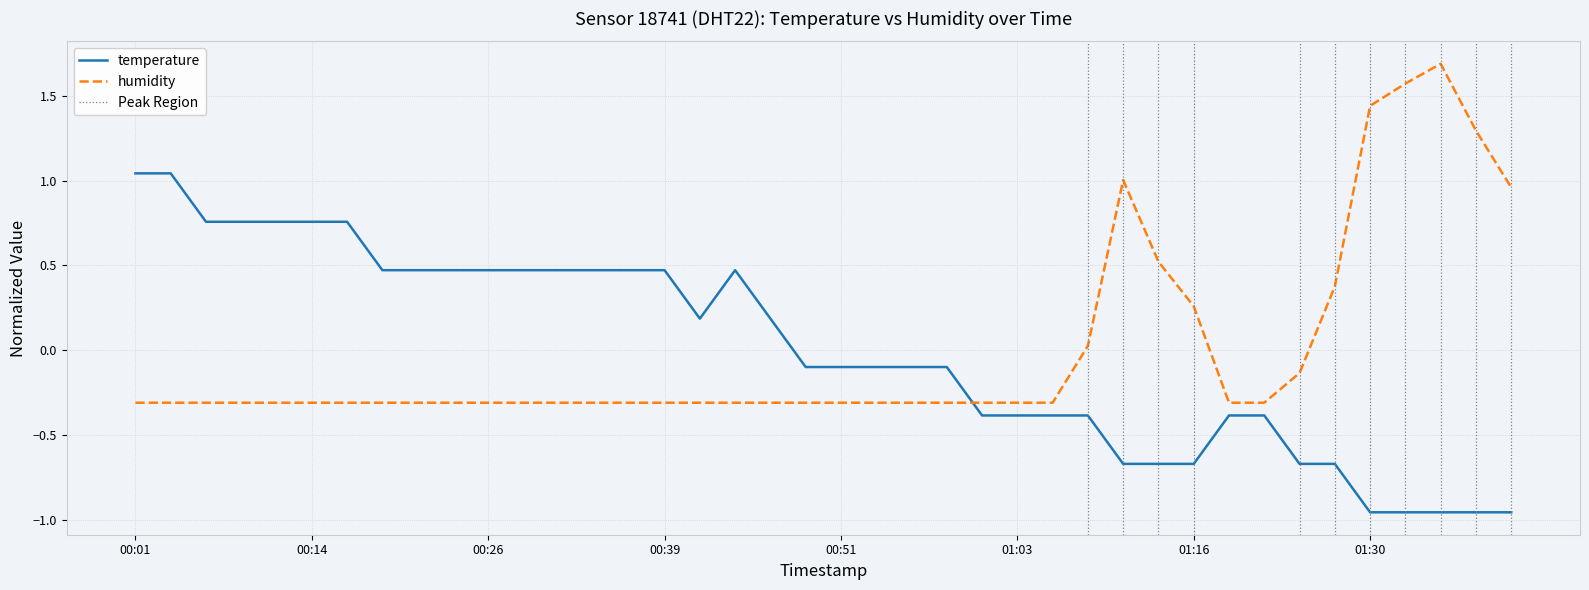

True or false: humidity has a value of -0.1 at 00:14.

False